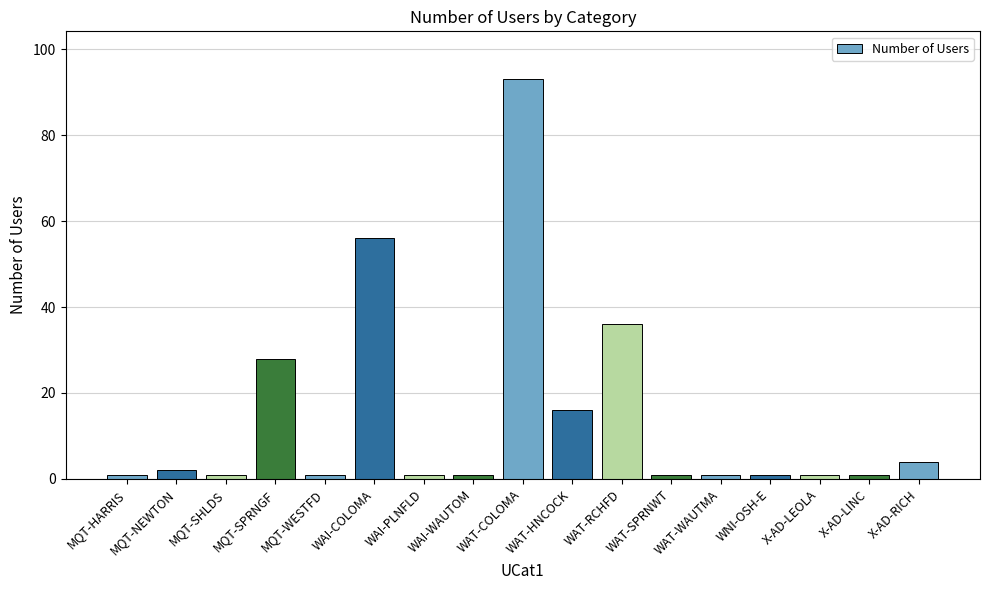

What is the sum of all values?

245